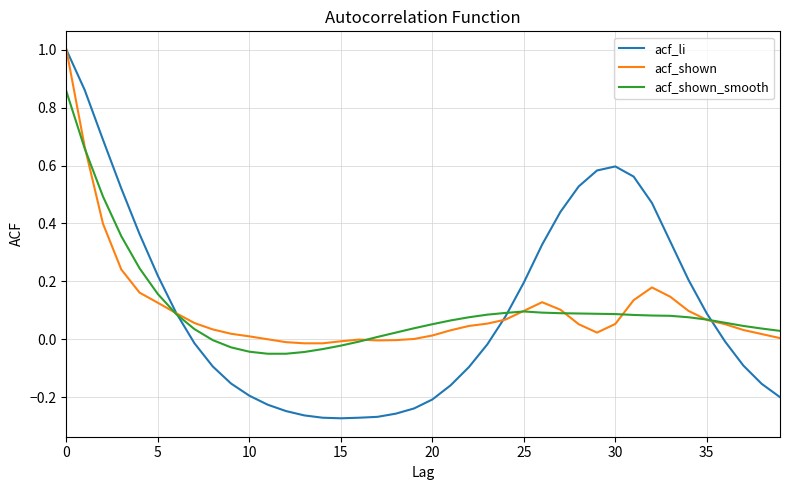

What is the greatest value displayed?

1.0